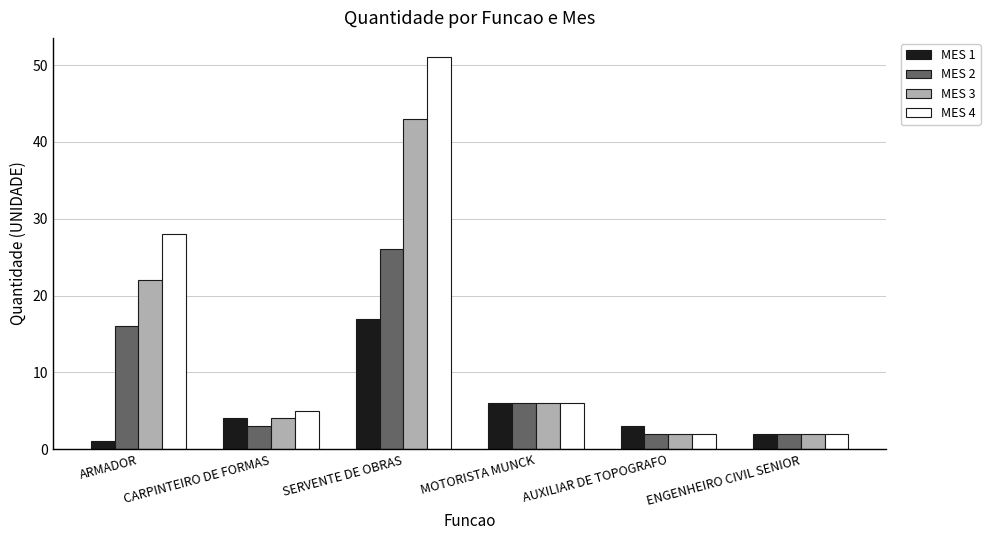

What is the highest value of the MES 4 series?

51